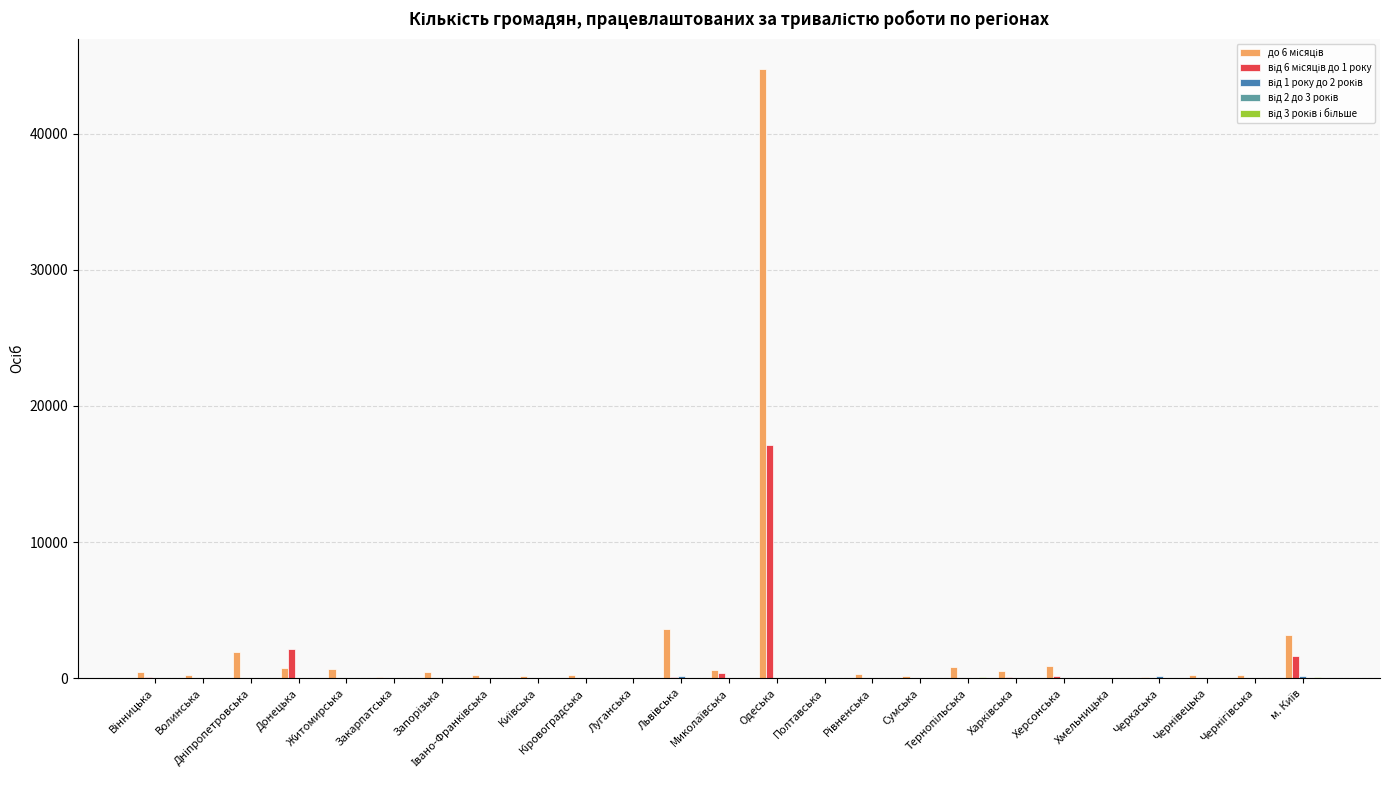

What is the maximum value shown in the chart?

44704